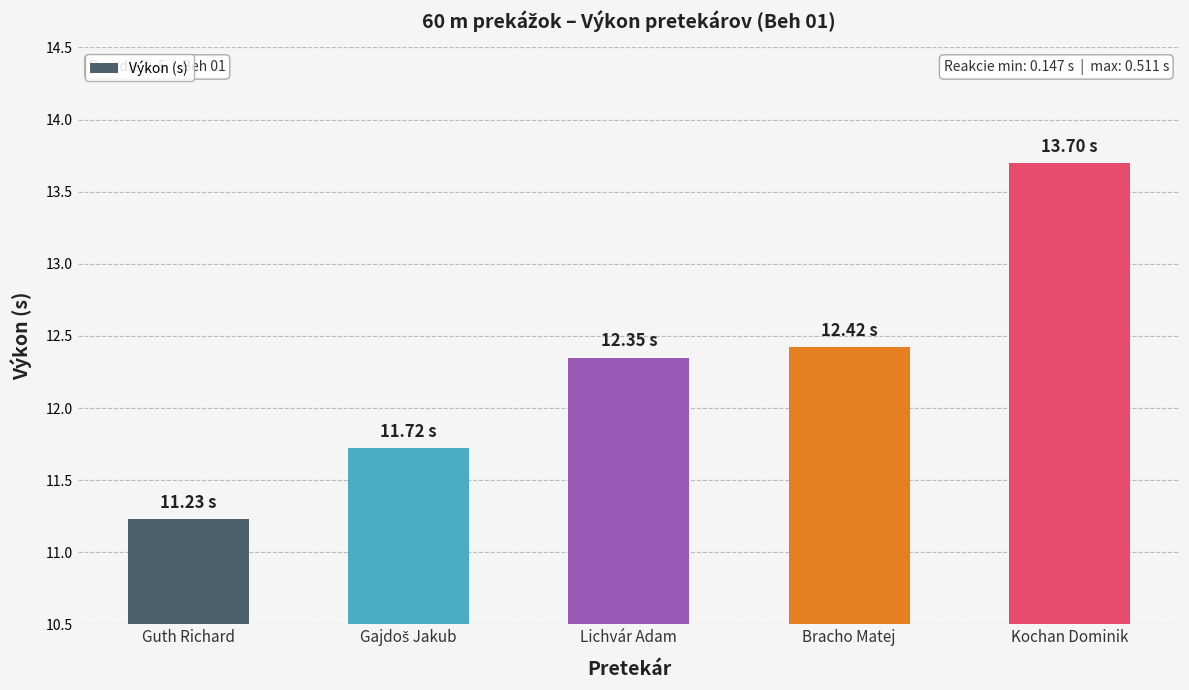

How many bars are there in total?

5